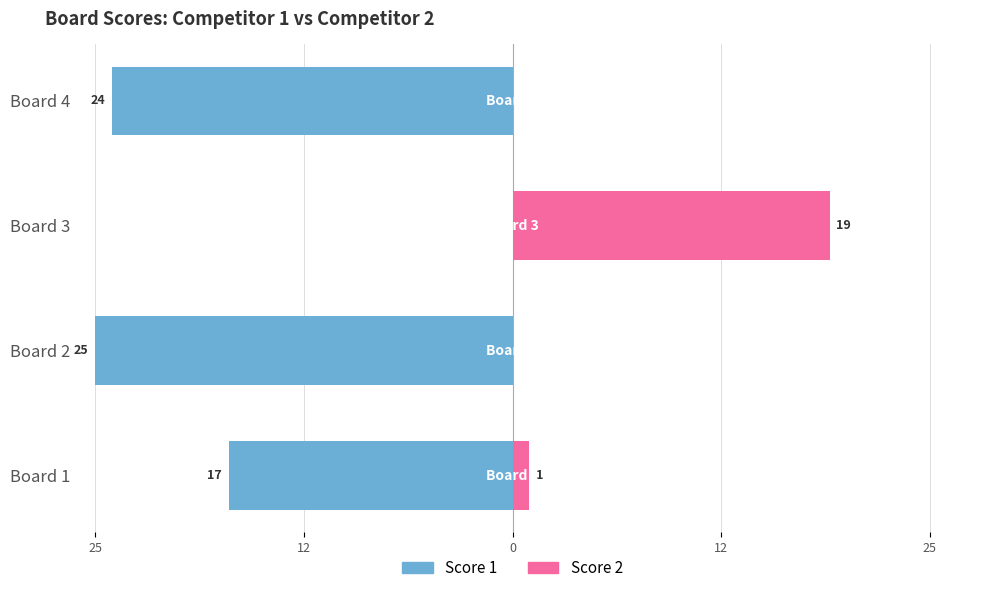

At Board 2, list the series in order from smallest to largest.

Score 1, Score 2